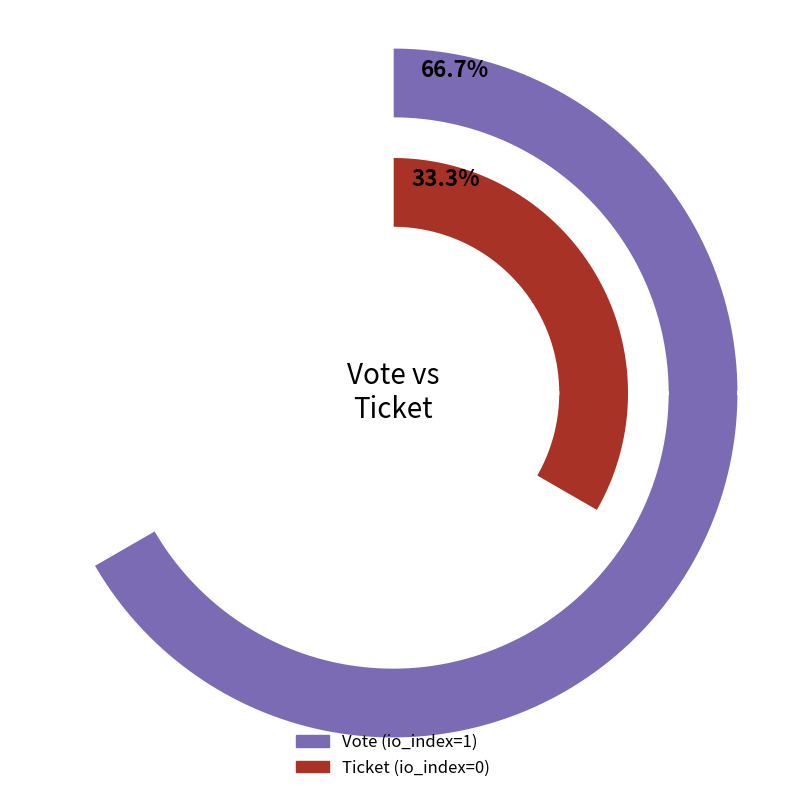

What is the largest slice in the pie chart?

Vote